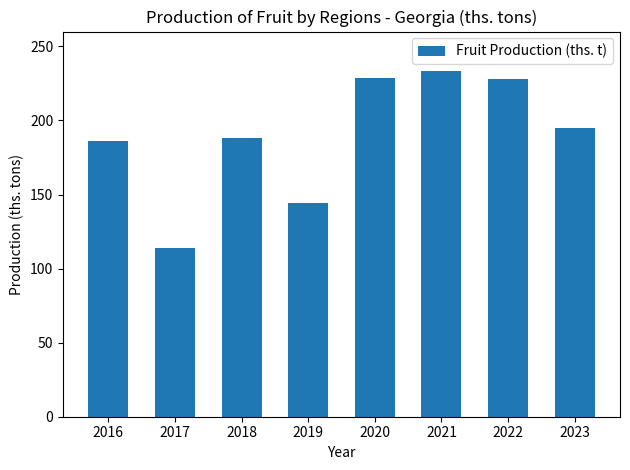

What is the greatest value displayed?

233.2